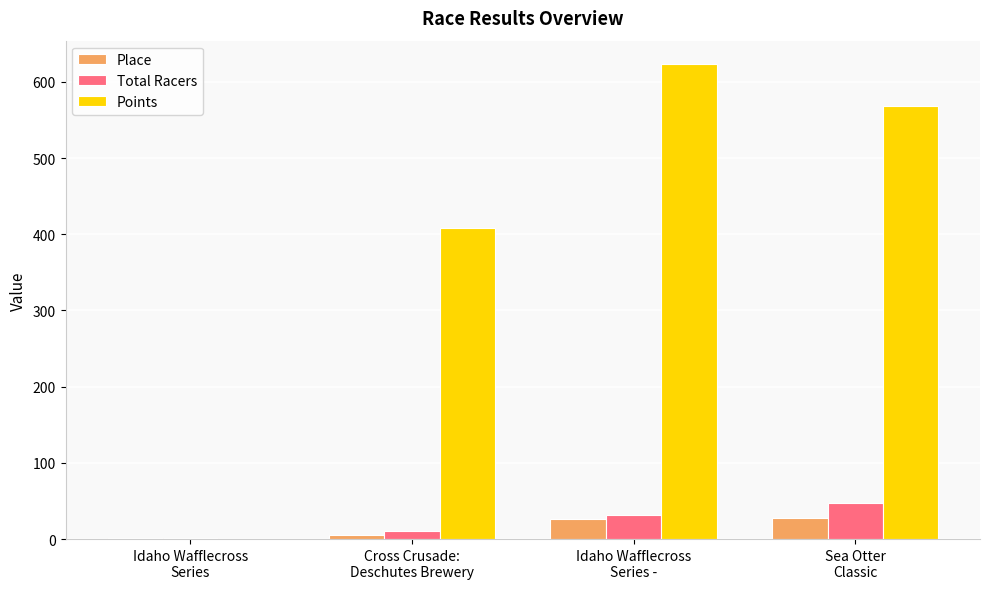

What is the maximum value shown in the chart?

622.8